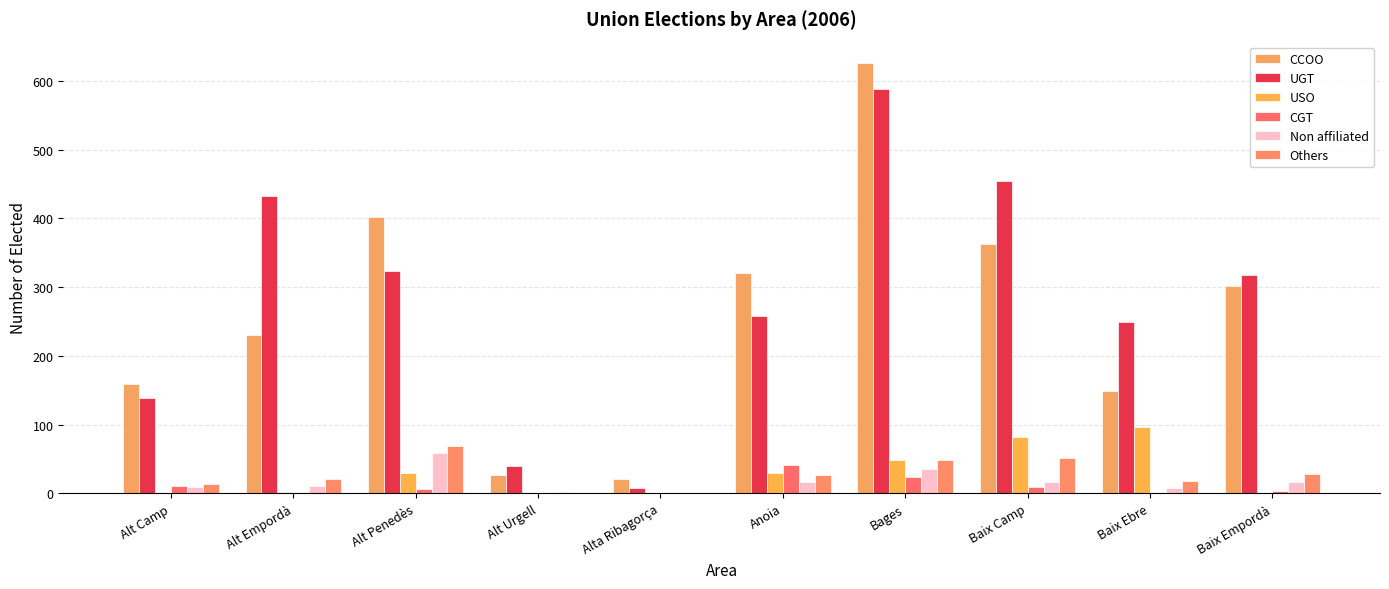

What is the difference between the USO values at Anoia and Alt Penedès?

1